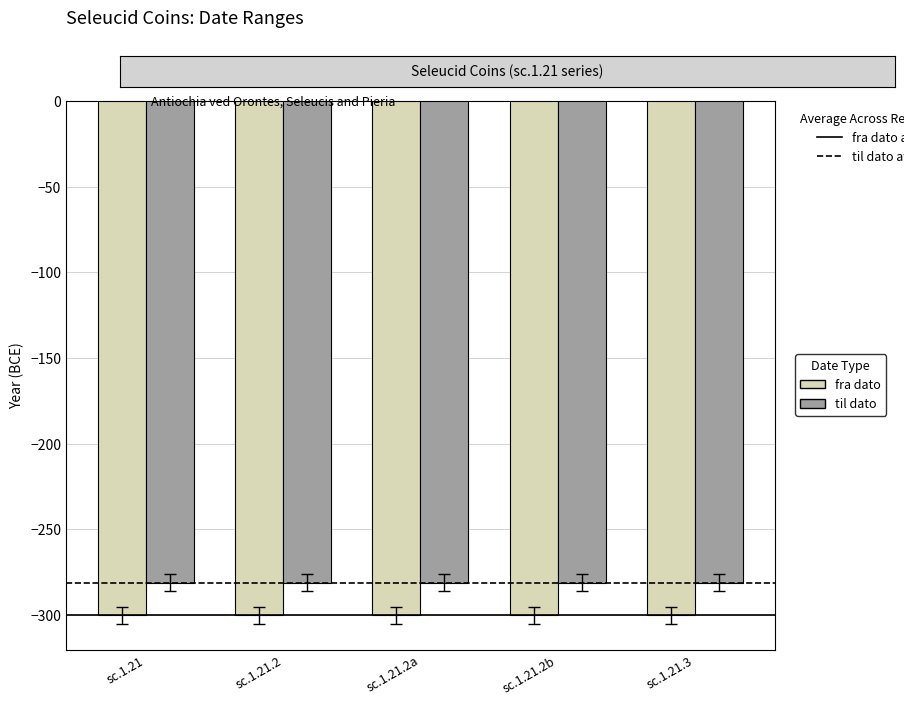

Which series has the largest total across all categories?

til dato